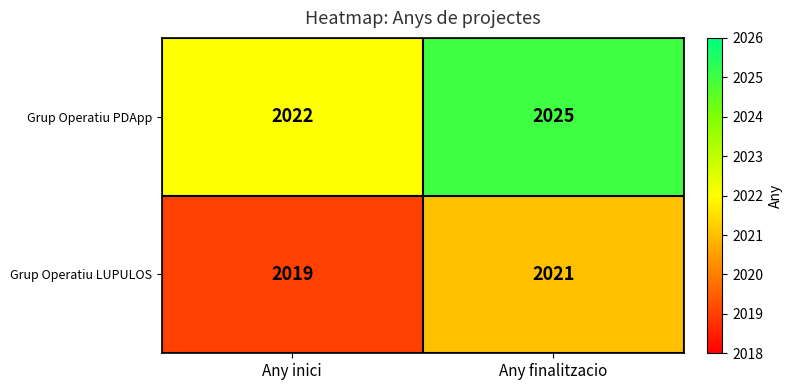

Is it true that Grup Operatiu PDApp equals 2025 at Any finalitzacio?

True